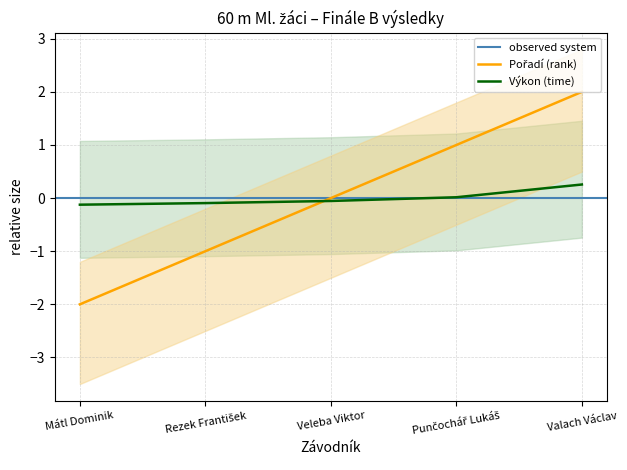

Between Rezek František and Valach Václav, which series saw the biggest shift?

Pořadí